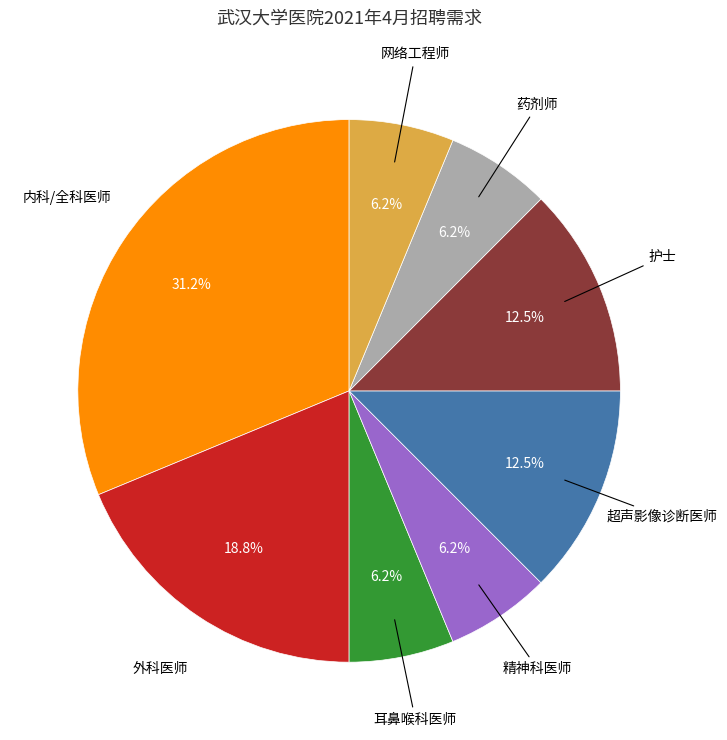

Is there a majority slice in this chart?

No